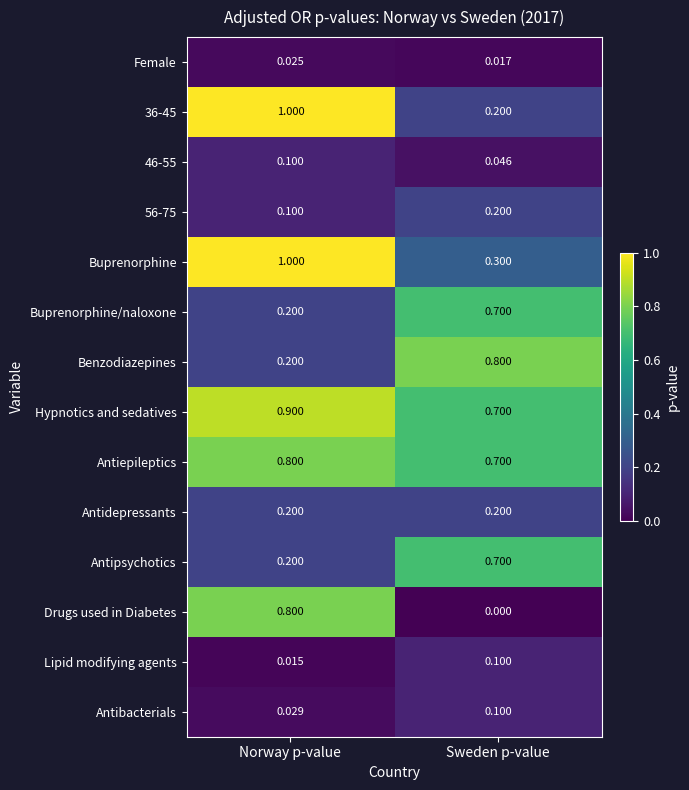

Which series has the largest total across all categories?

Hypnotics and sedatives